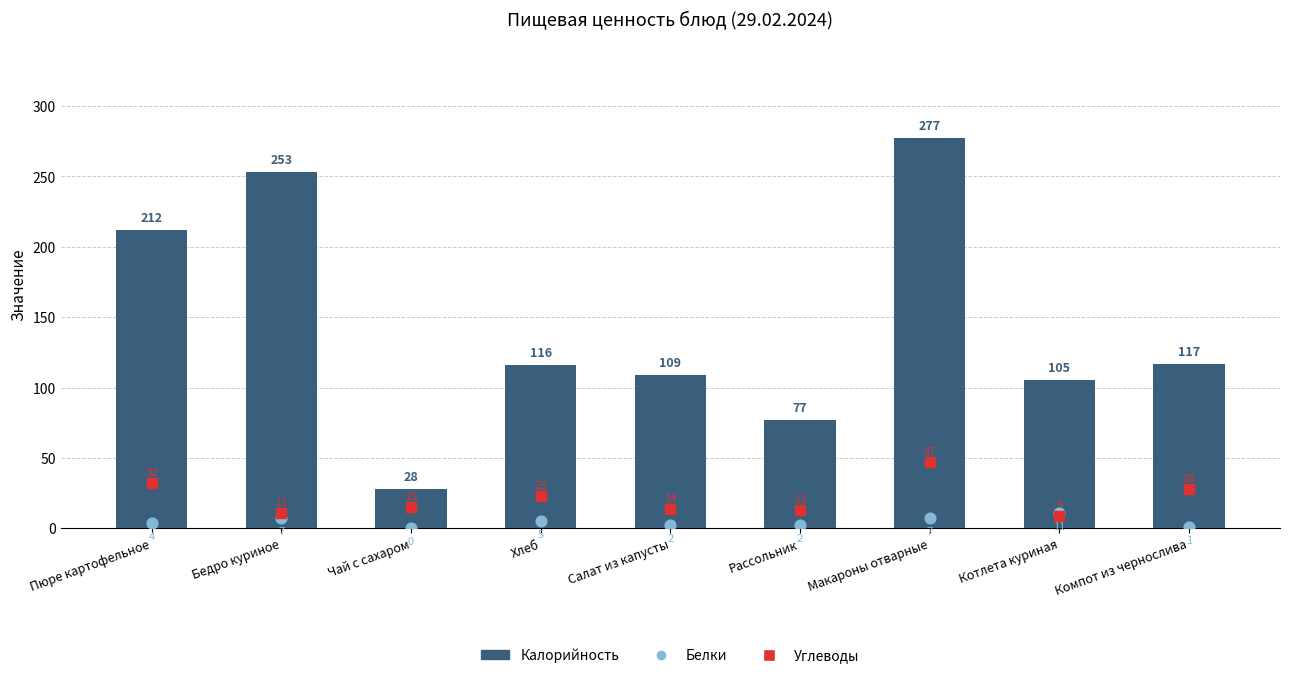

At how many categories does at least one series exceed 126?

3